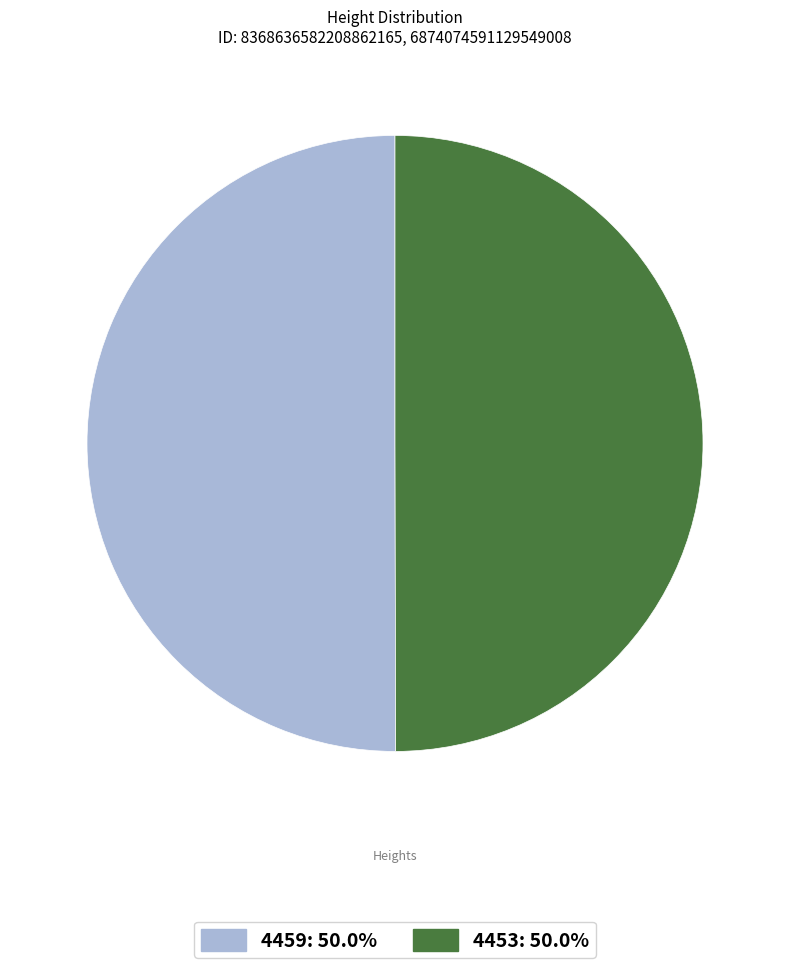

True or false: 4453 accounts for 42% of the total.

False